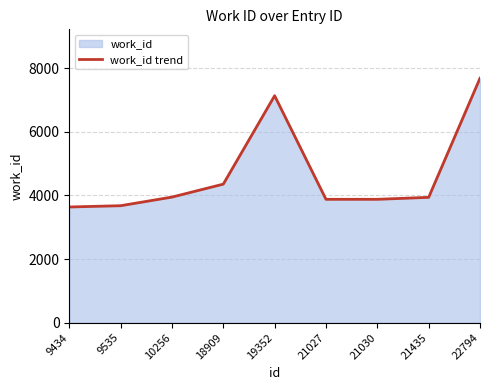

Count the number of values greater than 3938.

4